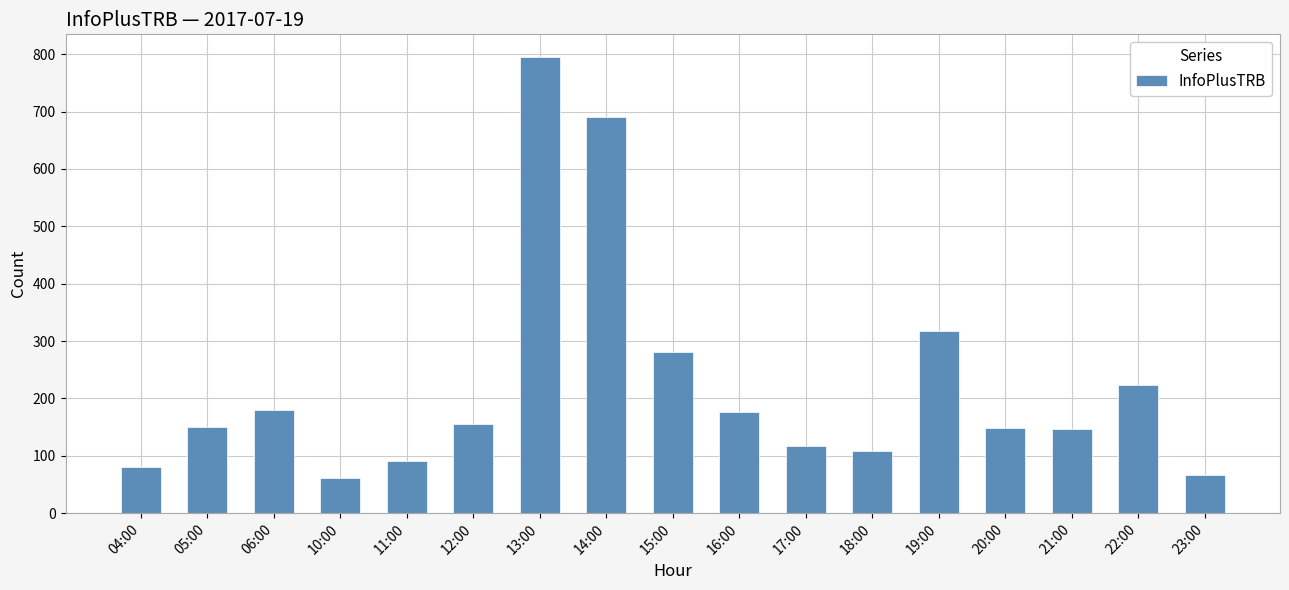

True or false: the data shows 35 at 12:00.

False